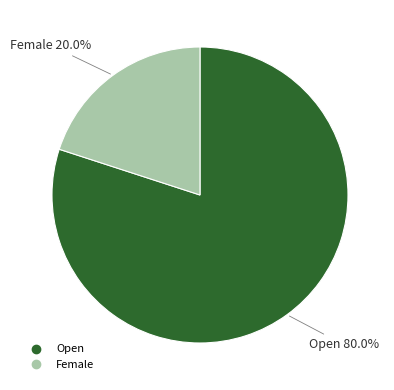

True or false: Female accounts for 26% of the total.

False